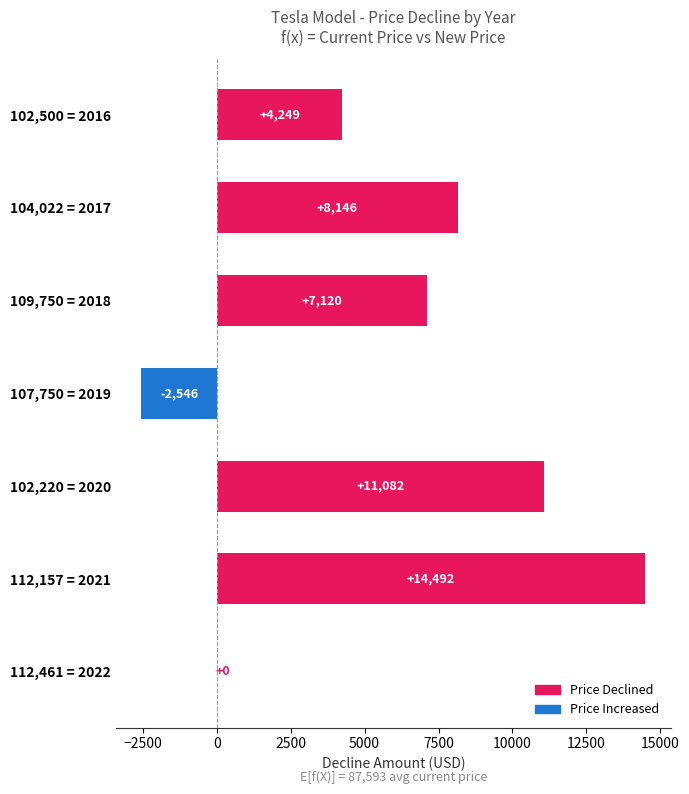

Which has a higher value, 102,220 = 2020 or 102,500 = 2016?

102,220 = 2020